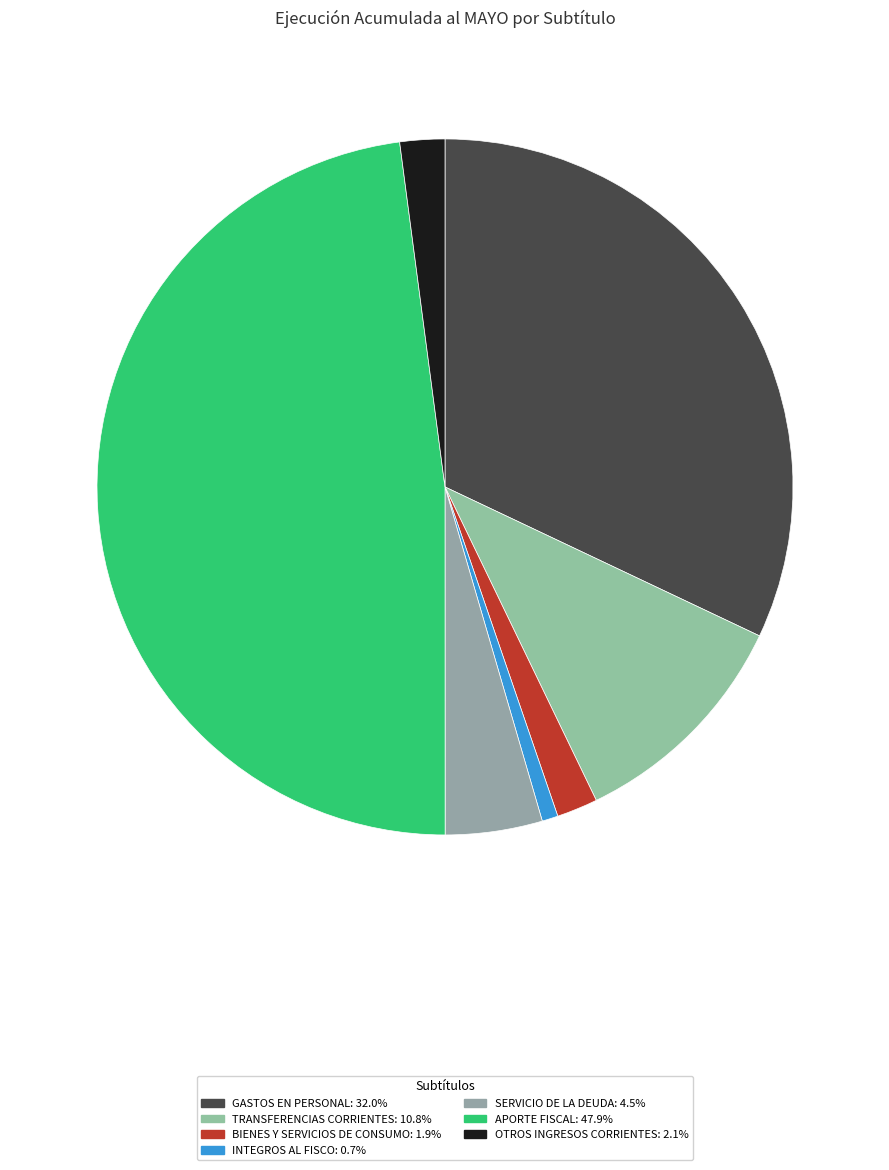

Is it true that SERVICIO DE LA DEUDA is 5% of the pie?

True